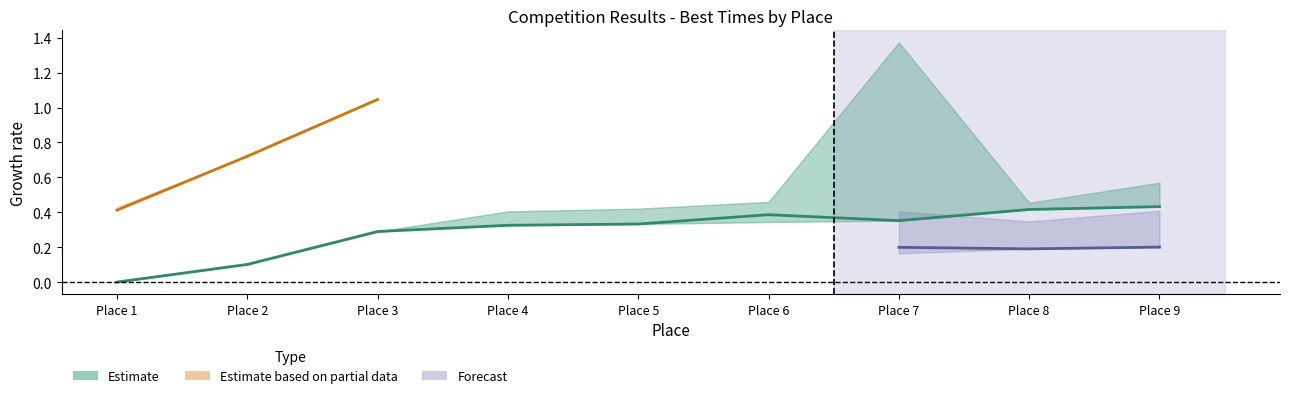

True or false: the data shows 0.4 at Place 9.

True